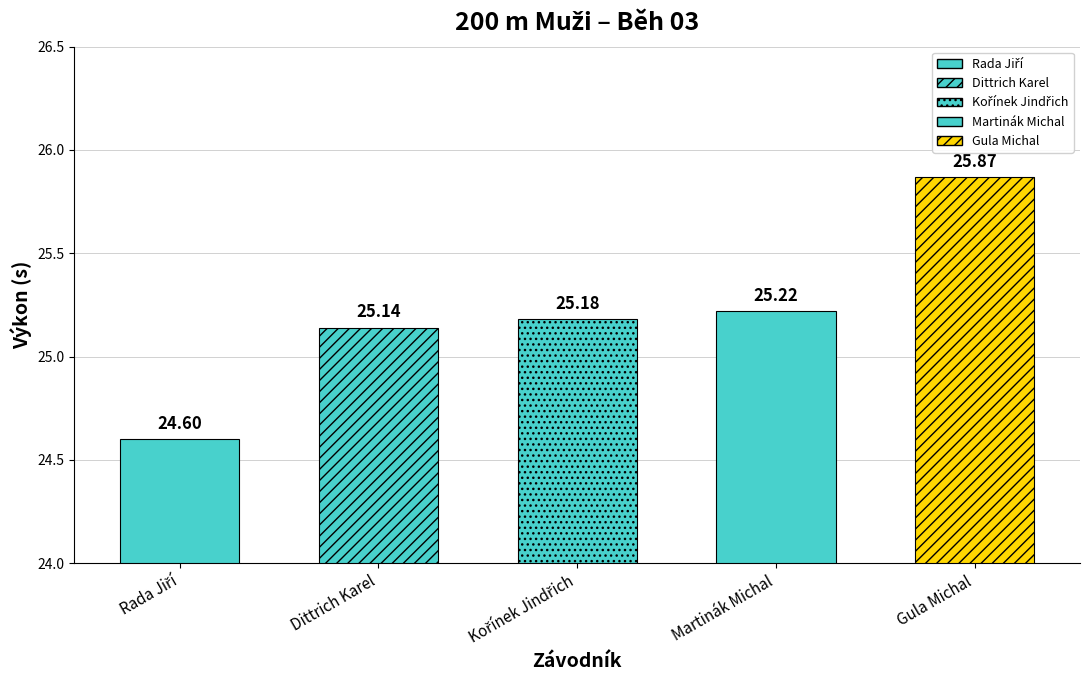

At which category does the chart reach its minimum across all series?

Rada Jiří